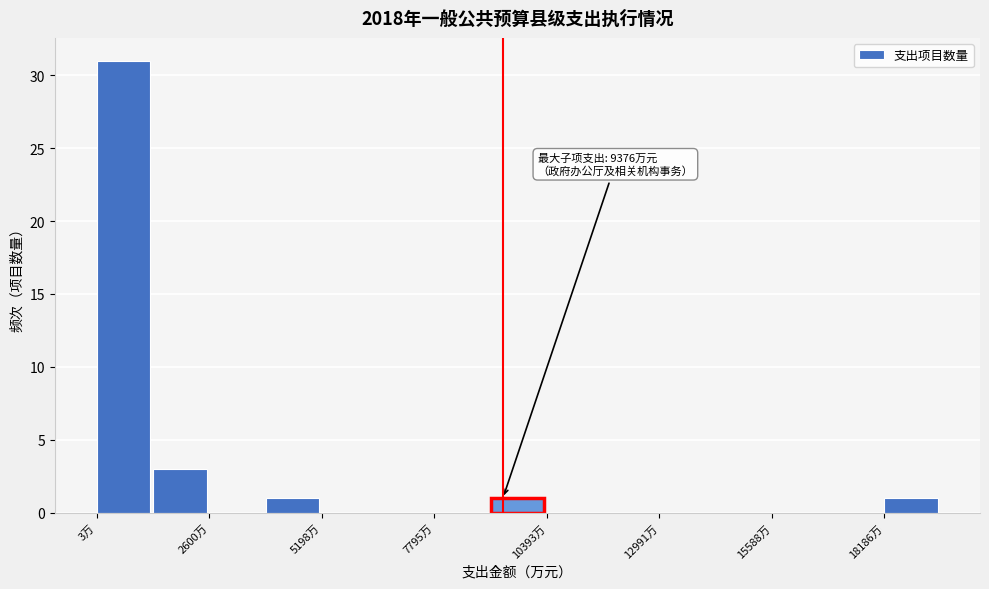

Around what value on the x-axis is the tallest bar? Give the approximate position of its centre, as read against the axis.

500